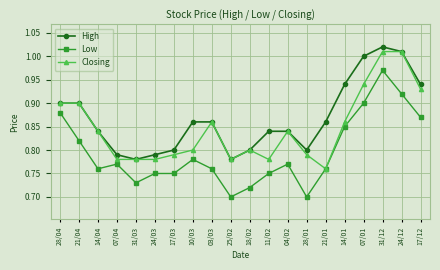

What is the spread (max minus min) of values at 24/12?

0.1